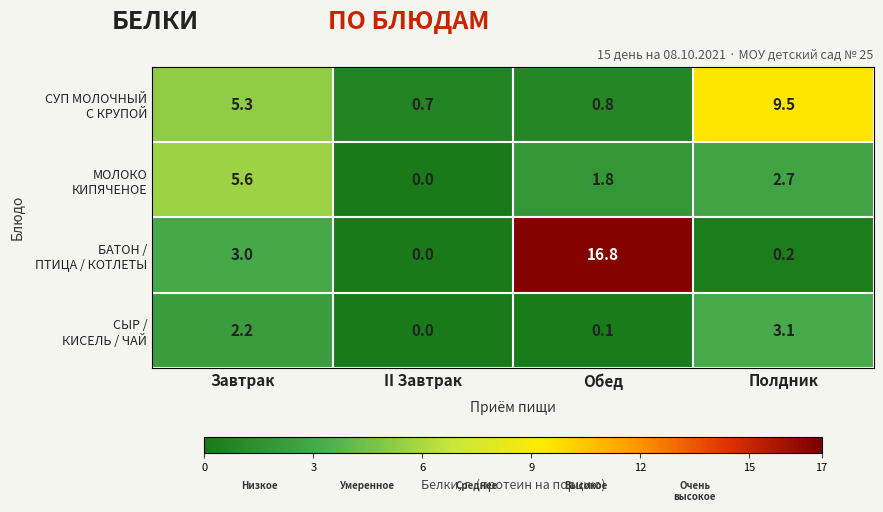

Which category has the lowest value across all series?

II Завтрак